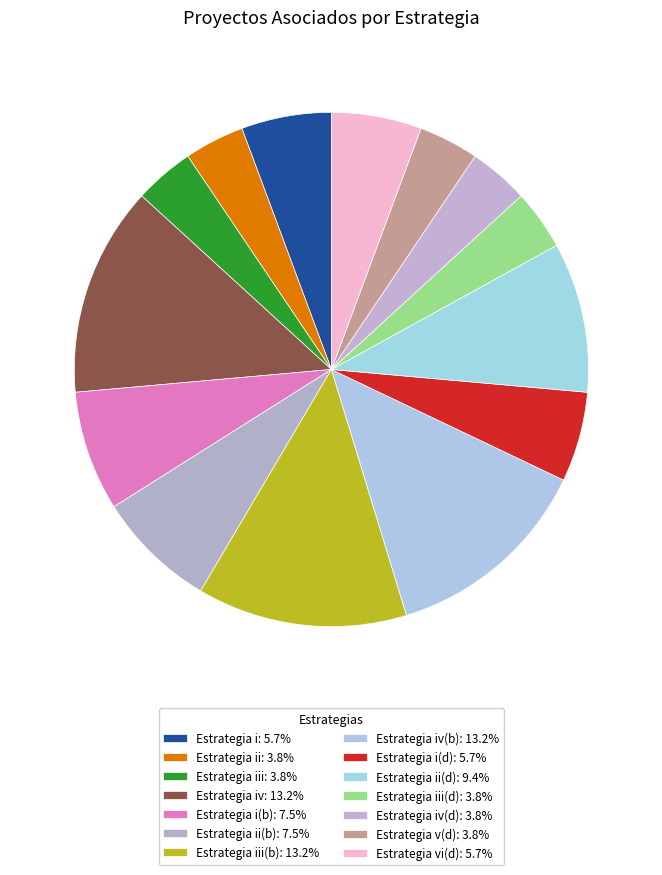

Count the number of slices in the pie.

14